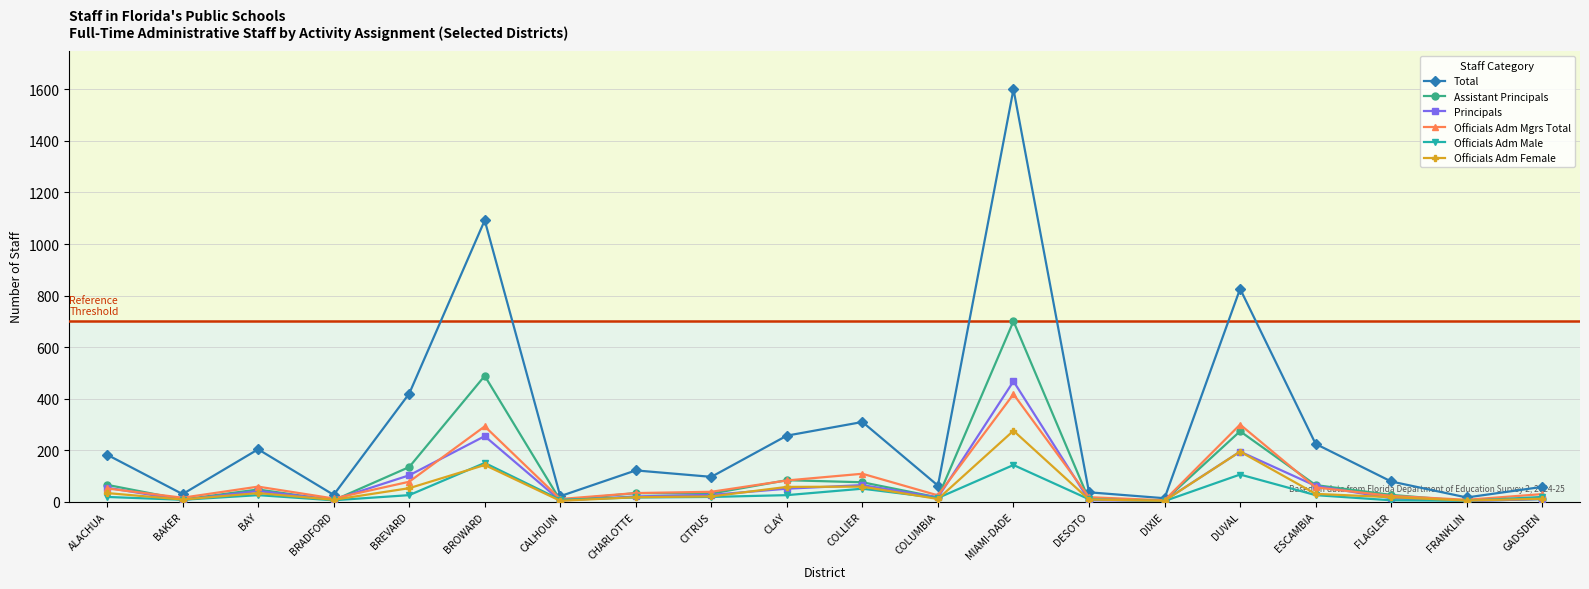

Does the chart display data point markers on the line(s)?

Yes